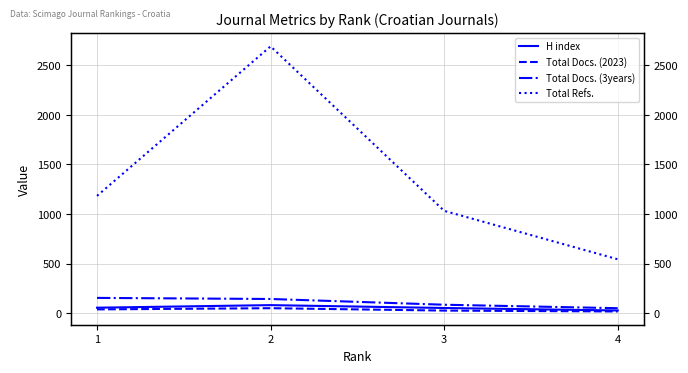

At which category is the sum across all series the highest?

2